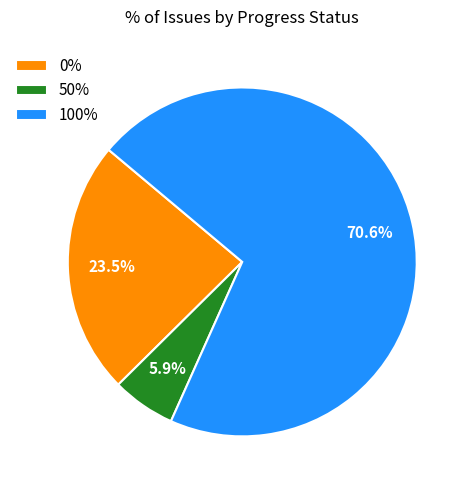

Which has a higher value, 50% or 100%?

100%